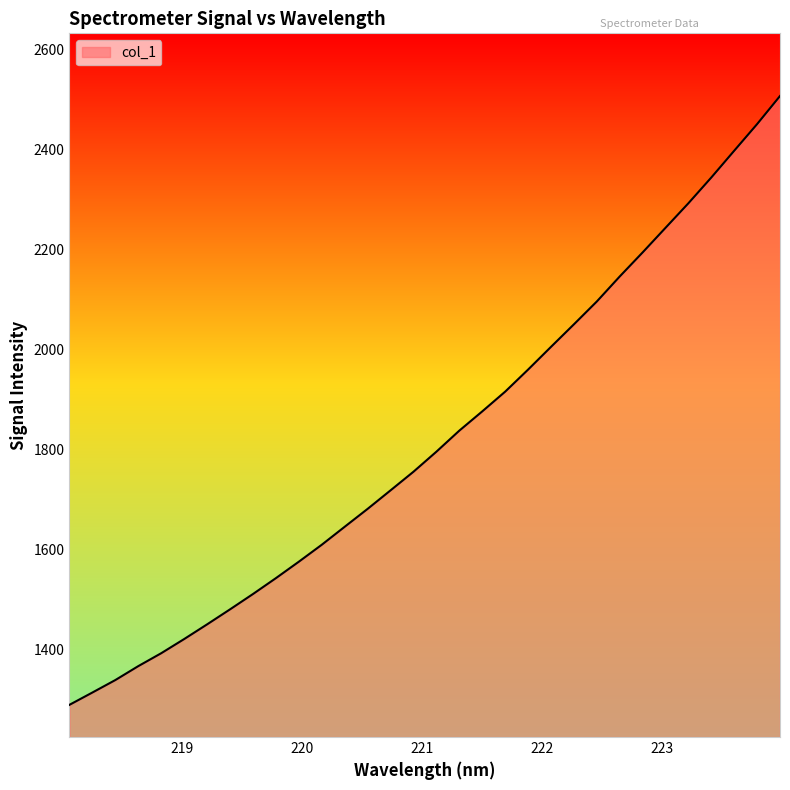

What is the difference between the maximum and minimum values?

1218.1